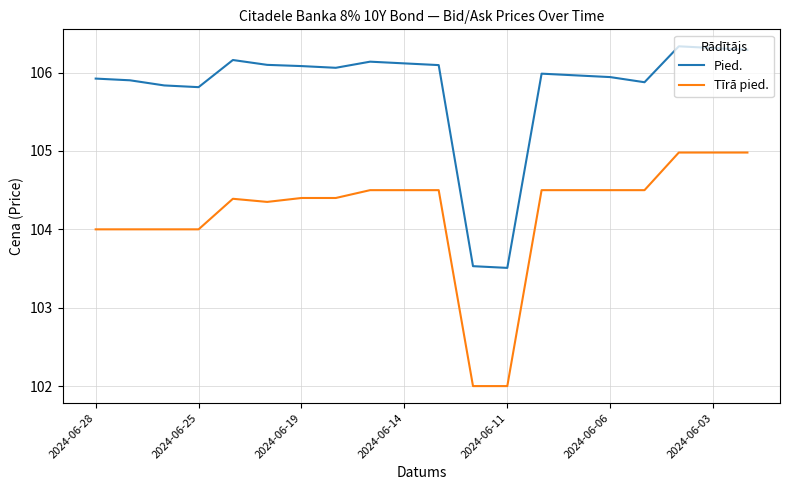

What is the difference between the second highest and second lowest values in the Pied. series?

2.8